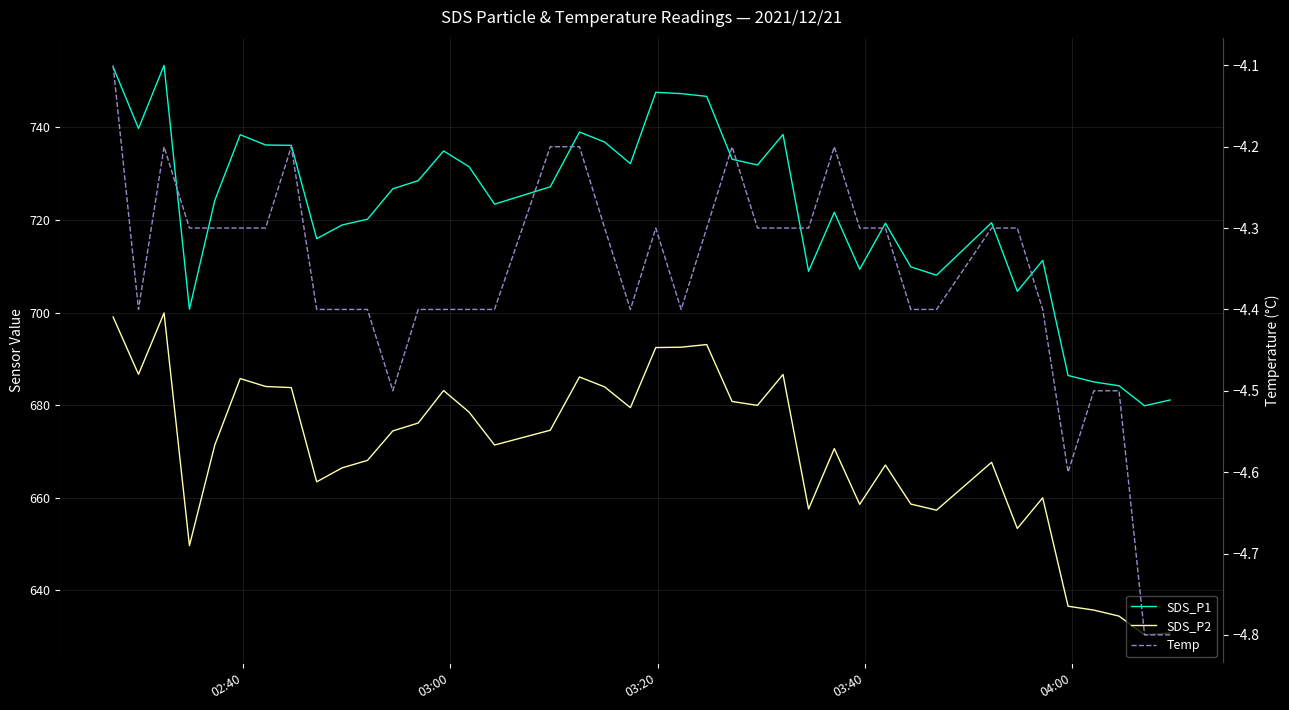

What is the average value of the SDS_P1 series?

722.3